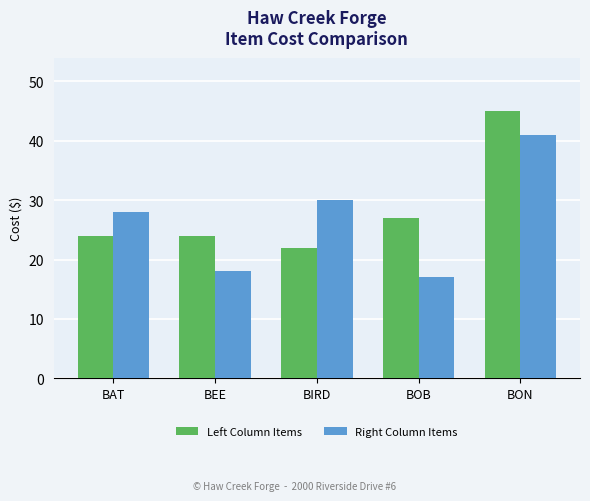

Between BEE and BIRD, which series saw the biggest shift?

Right Column Items